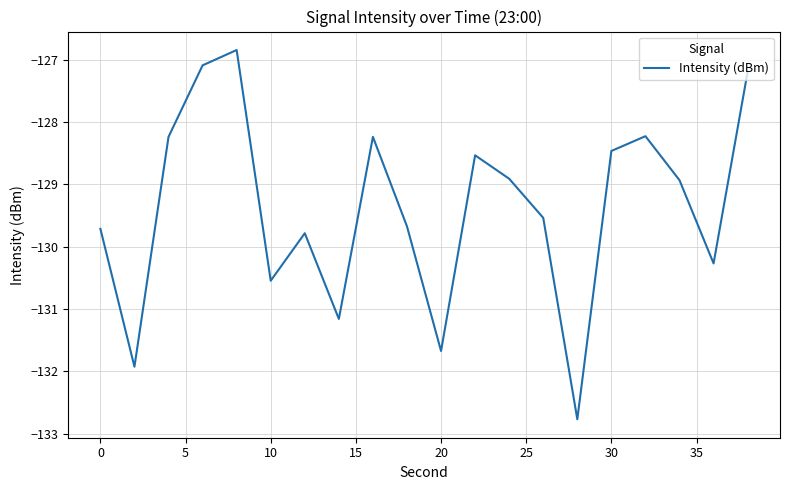

True or false: the data has more than 2 interior local peaks.

True